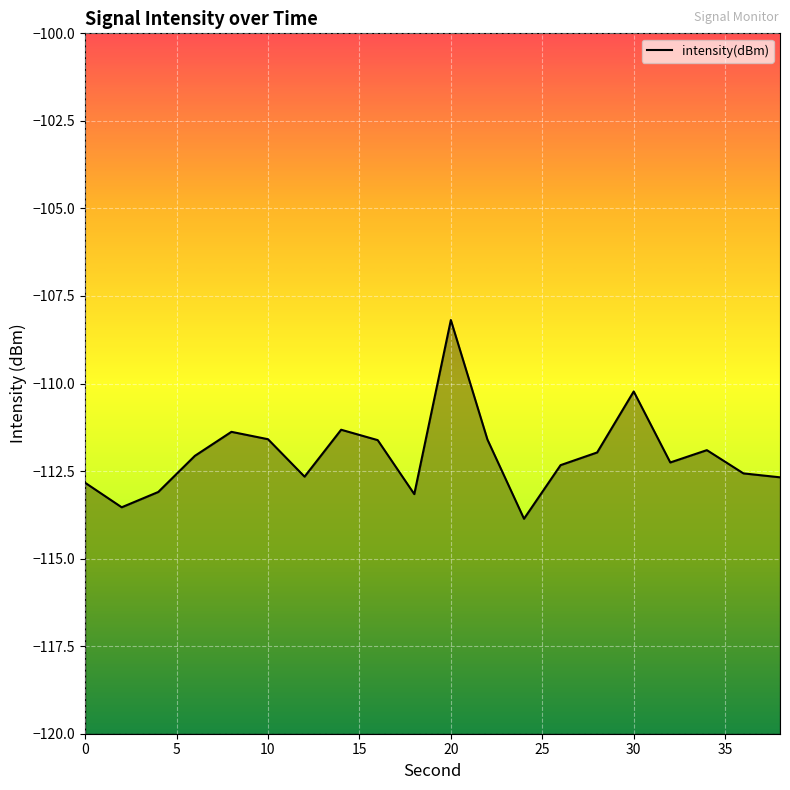

What is the value of the 10th point from the left?

-113.2